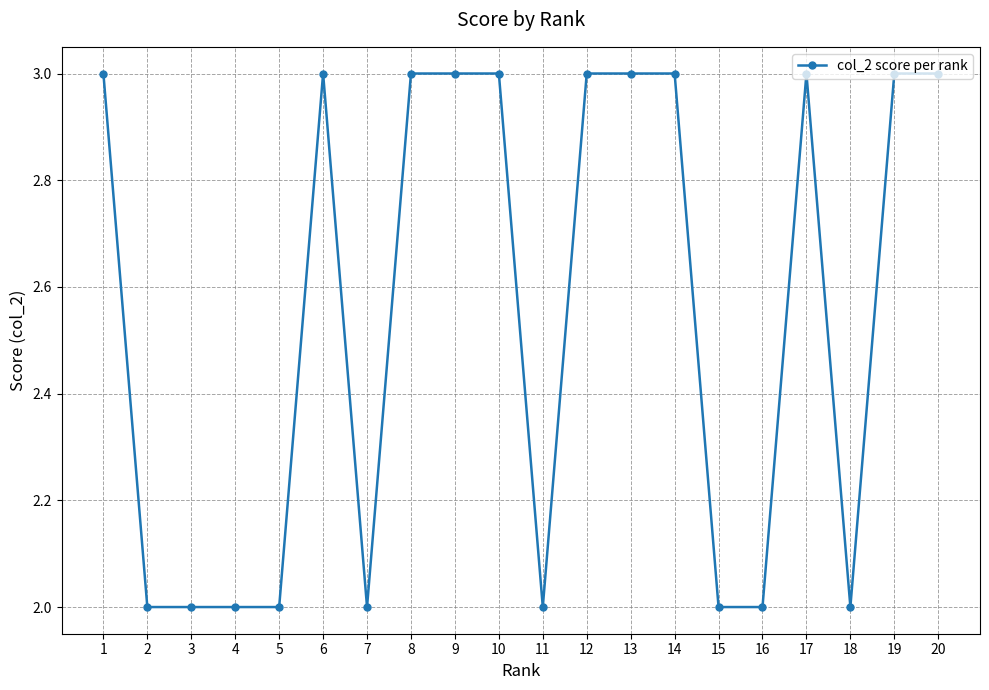

What is the sum of the values at 2 and 7?

4